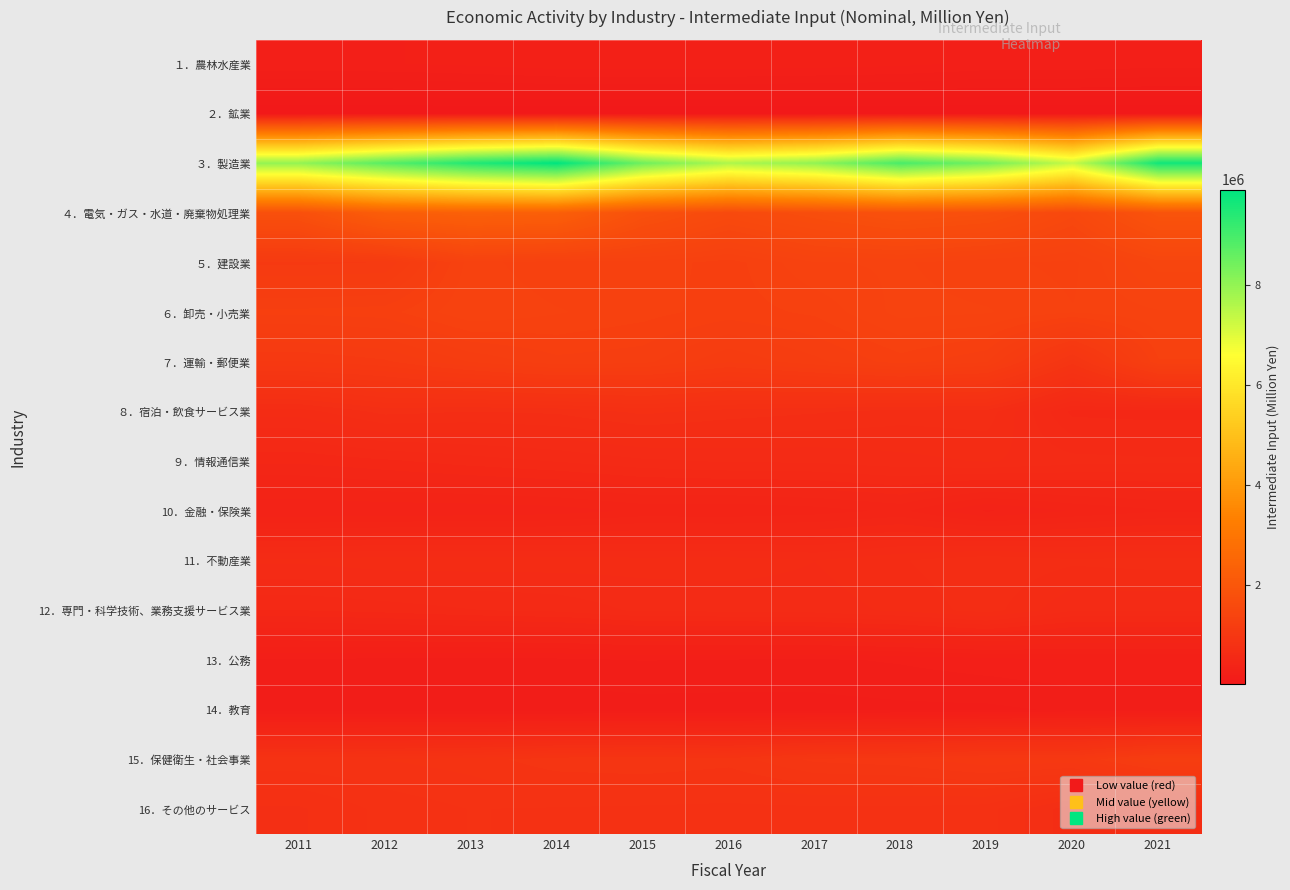

Which series has the largest total across all categories?

３．製造業